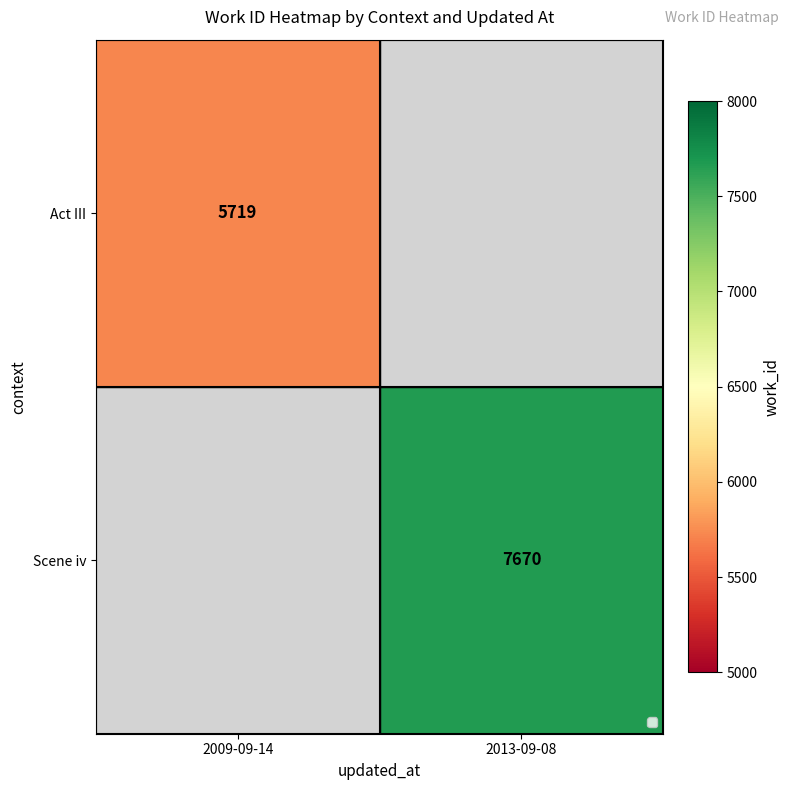

Count the number of categories in the chart.

2